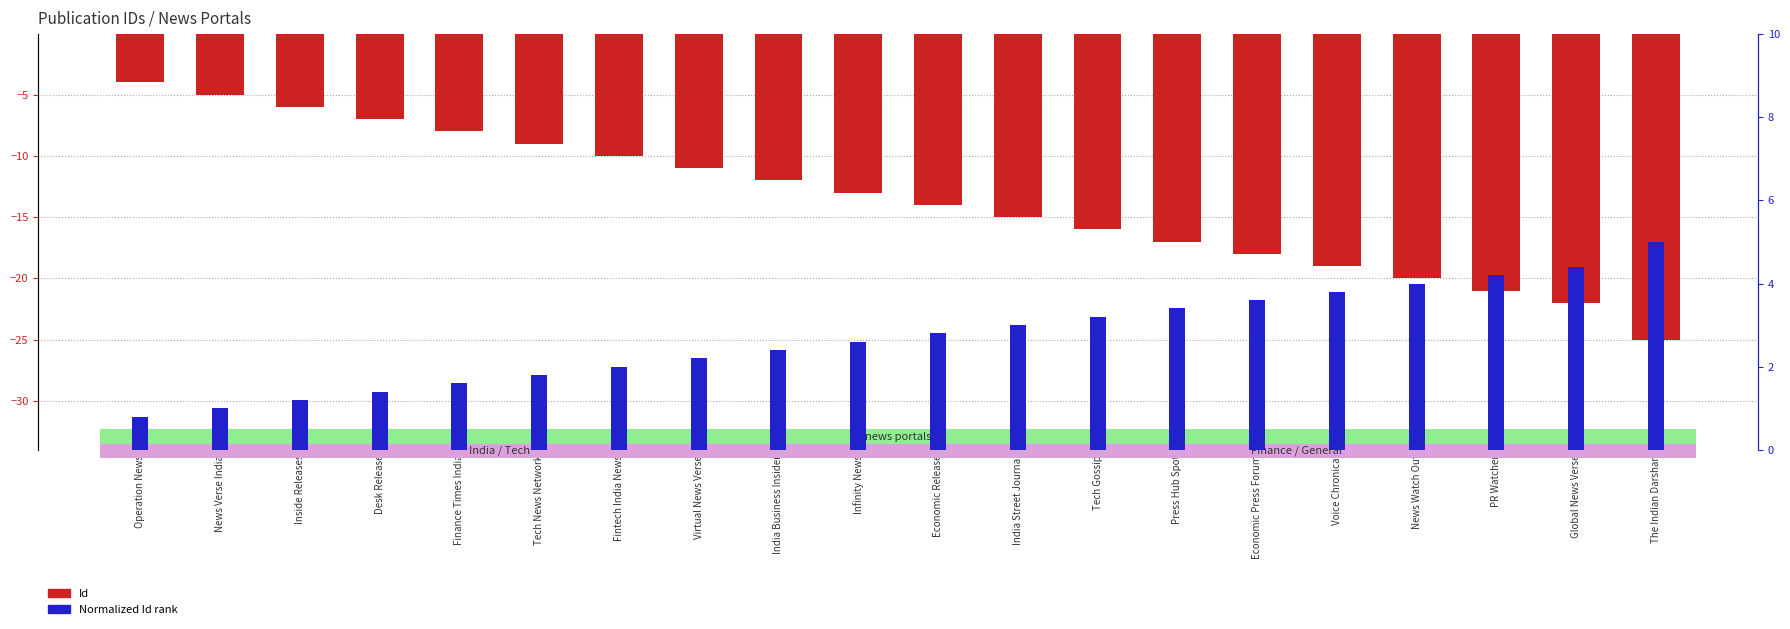

Reading right to left, list all the values displayed in this chart.

Id (negative scale): -25.0	-22.0	-21.0	-20.0	-19.0	-18.0	-17.0	-16.0	-15.0	-14.0	-13.0	-12.0	-11.0	-10.0	-9.0	-8.0	-7.0	-6.0	-5.0	-4.0
Normalized Id rank: 5.0	4.4	4.2	4.0	3.8	3.6	3.4	3.2	3.0	2.8	2.6	2.4	2.2	2.0	1.8	1.6	1.4	1.2	1.0	0.8